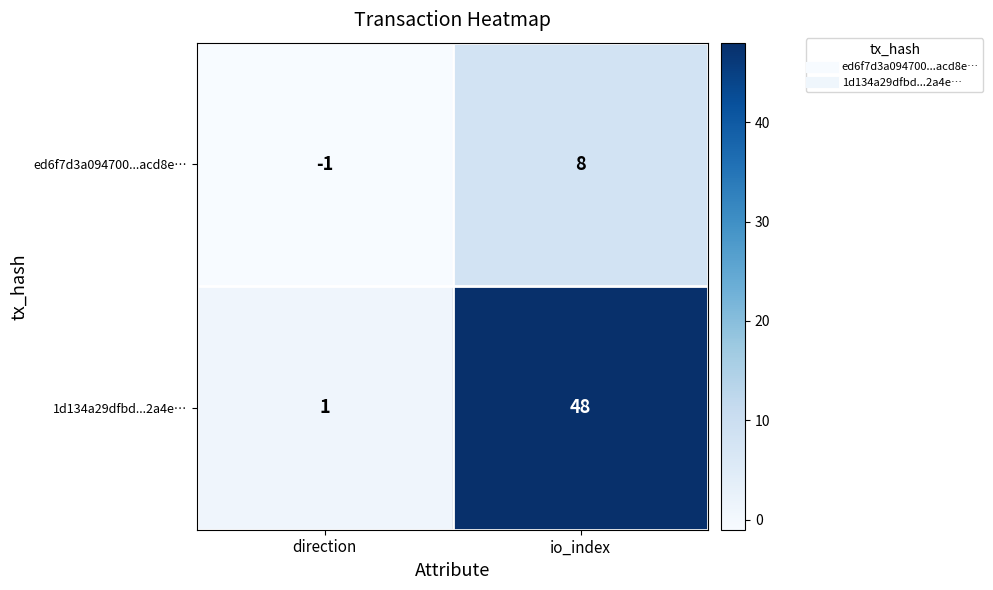

Count the number of data series in this chart.

2